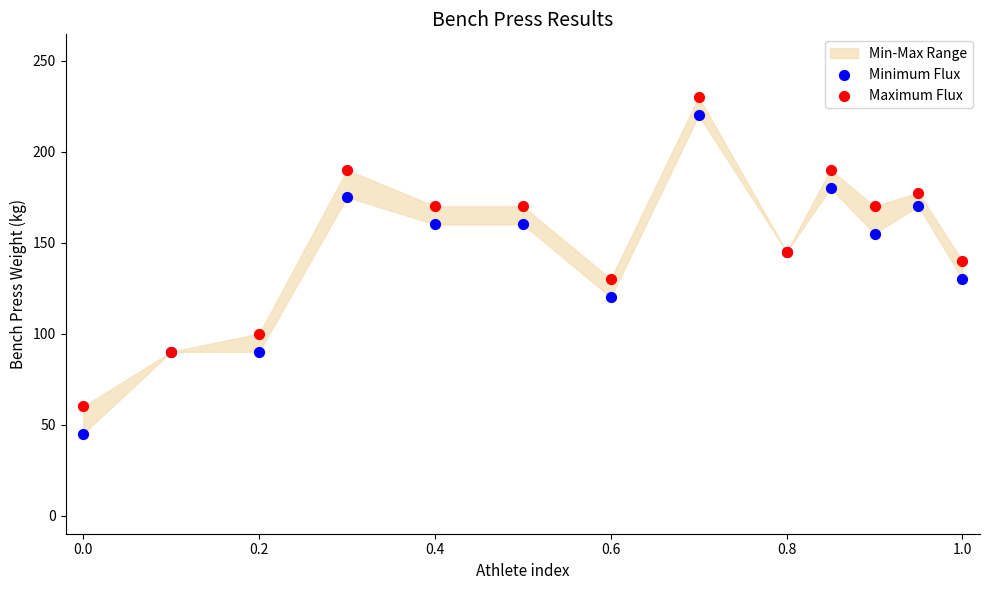

Which series has the widest spread of Y values?

Minimum Flux